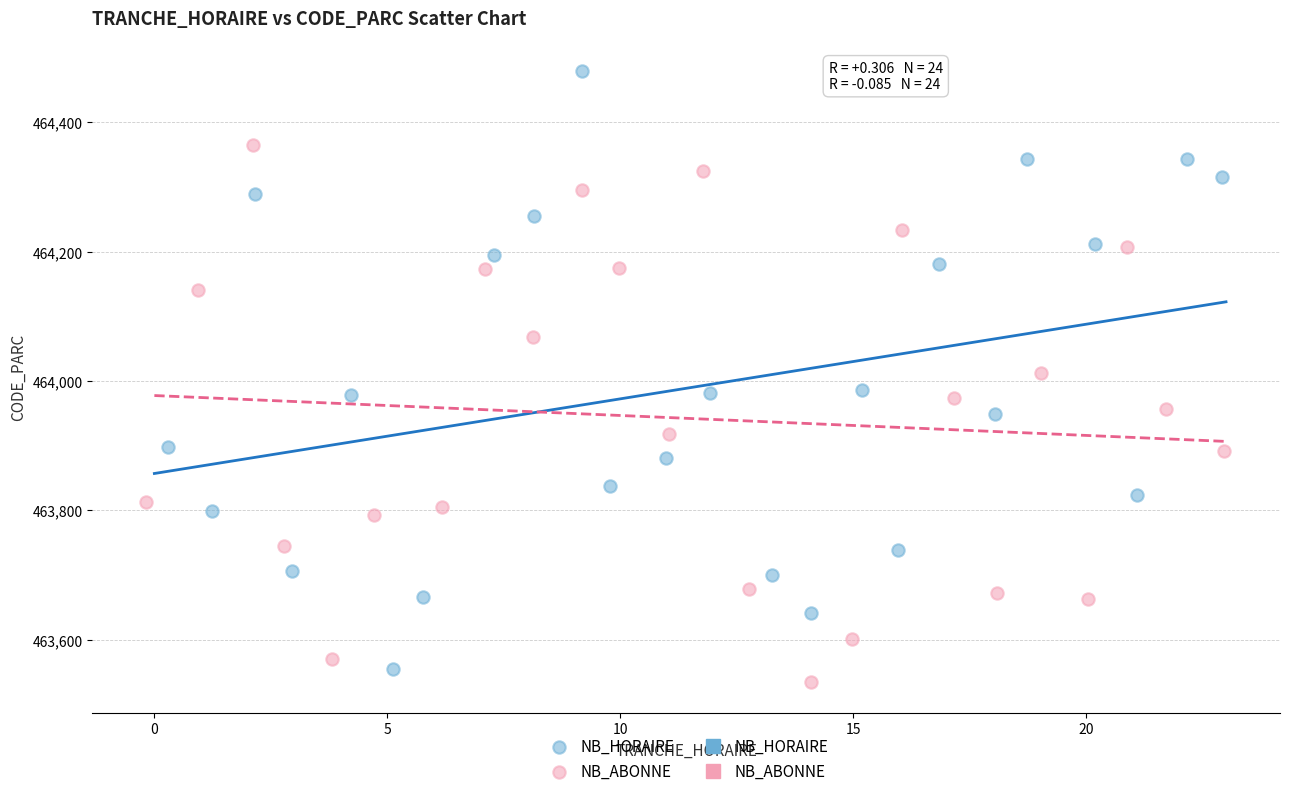

Which series contains the highest Y value?

NB_HORAIRE